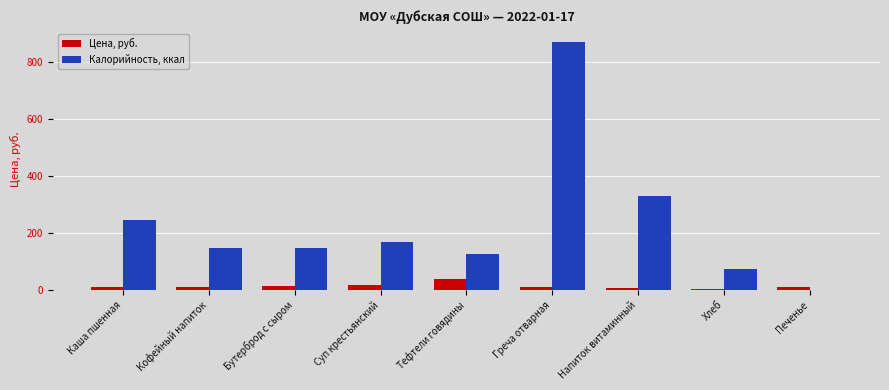

Between Бутерброд с сыром and Греча отварная, which series saw the biggest shift?

Калорийность, ккал